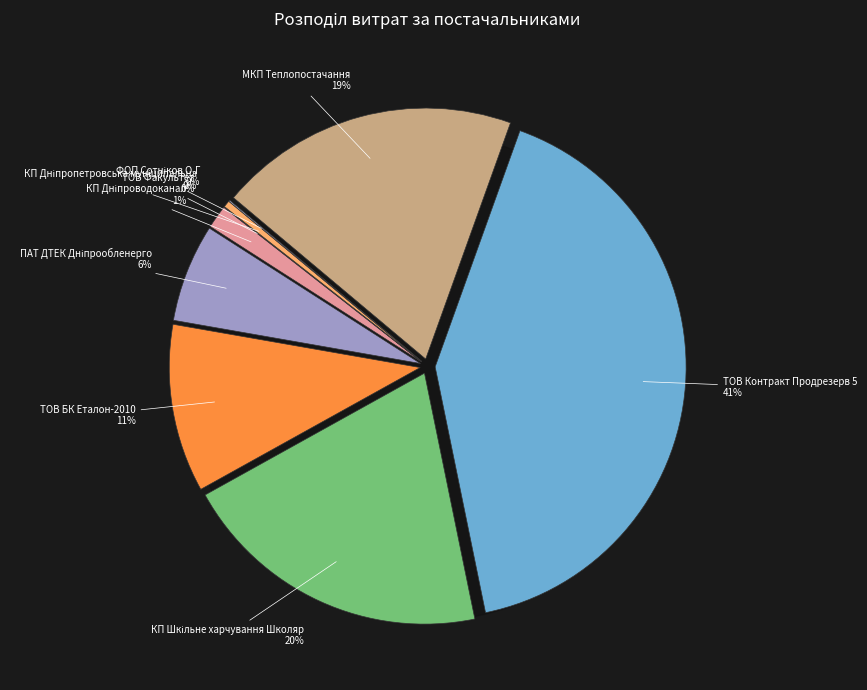

To the nearest percent, what is the difference between the largest and smallest slice percentages?

41%